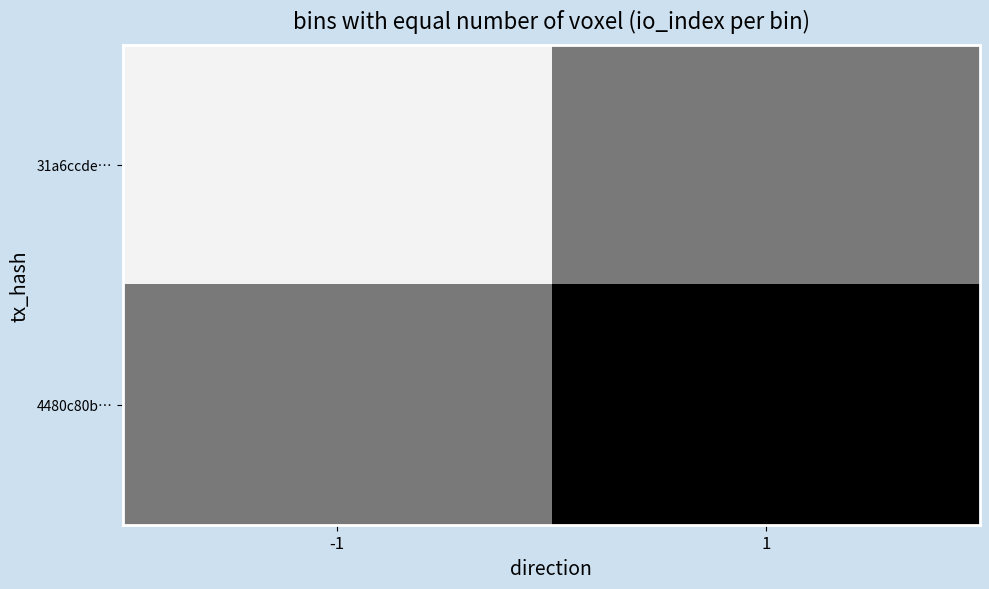

Reading left to right, what are all the values shown in this chart?

31a6ccde…: -1=57.0	1=28.5
4480c80b…: -1=28.5	1=0.0